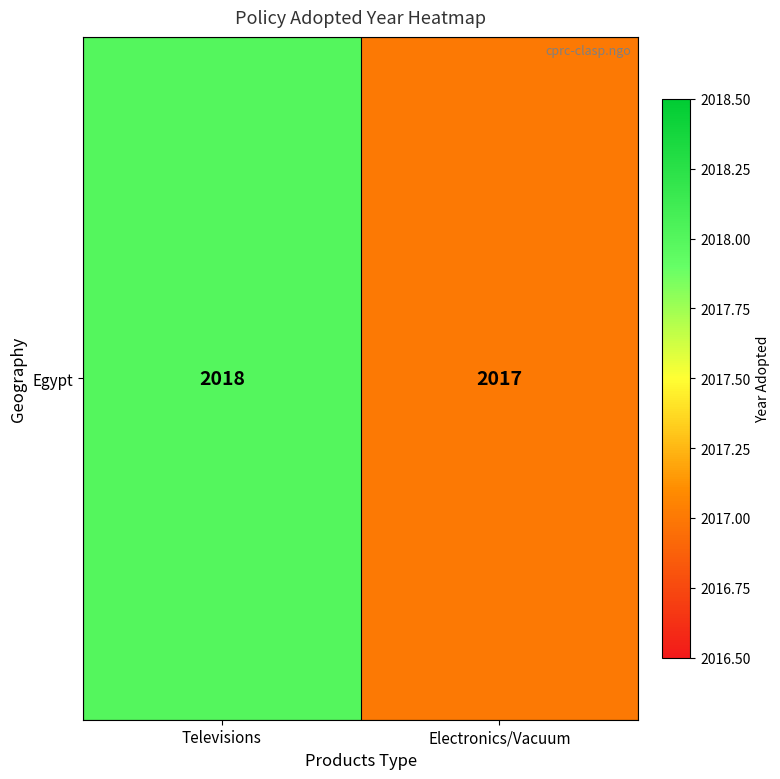

True or false: the data shows 2018 at Televisions.

True